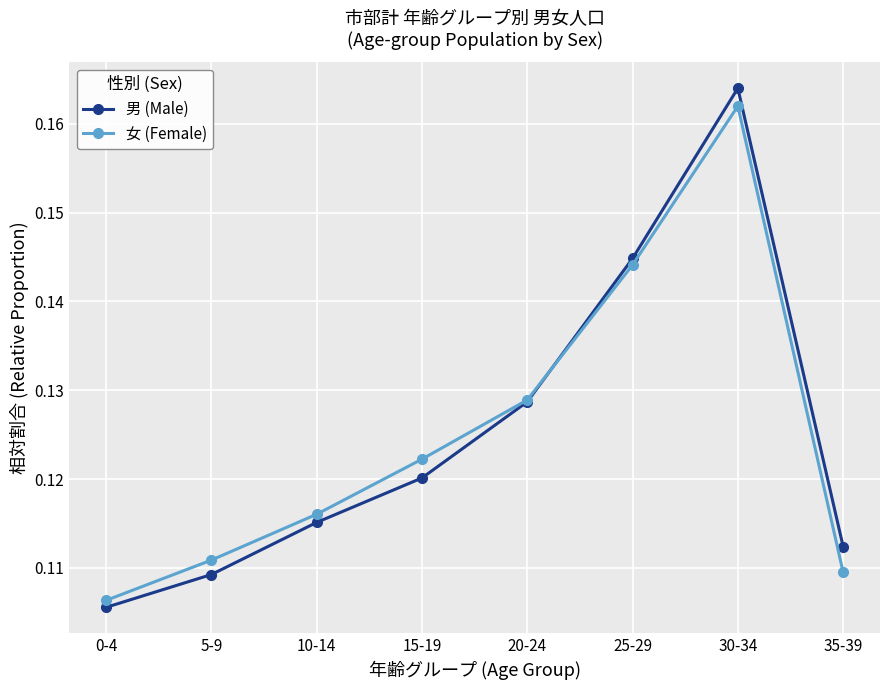

Rank the series by their maximum value, from lowest to highest.

女 (Female), 男 (Male)